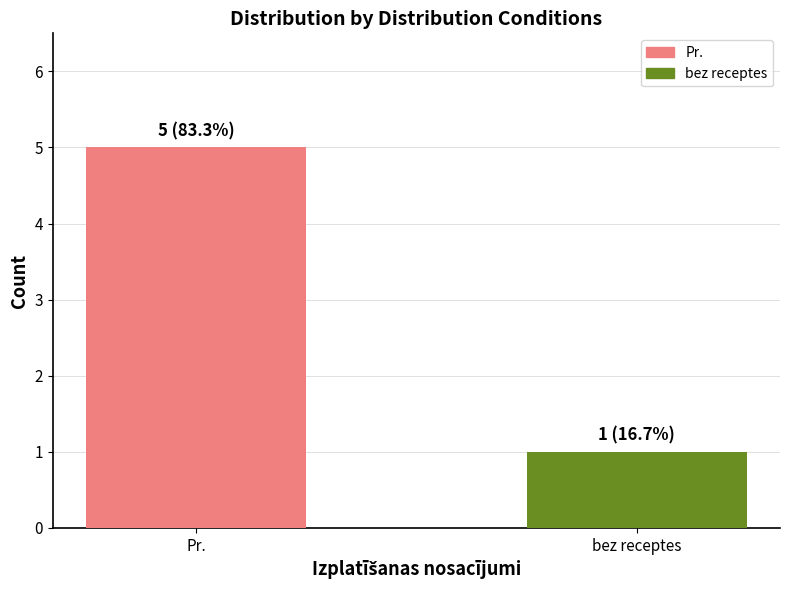

The value at Pr. is 8. True or false?

False